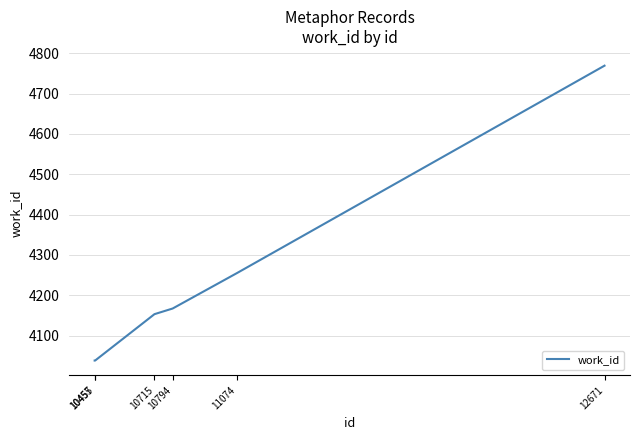

Does the chart display data point markers on the line(s)?

No